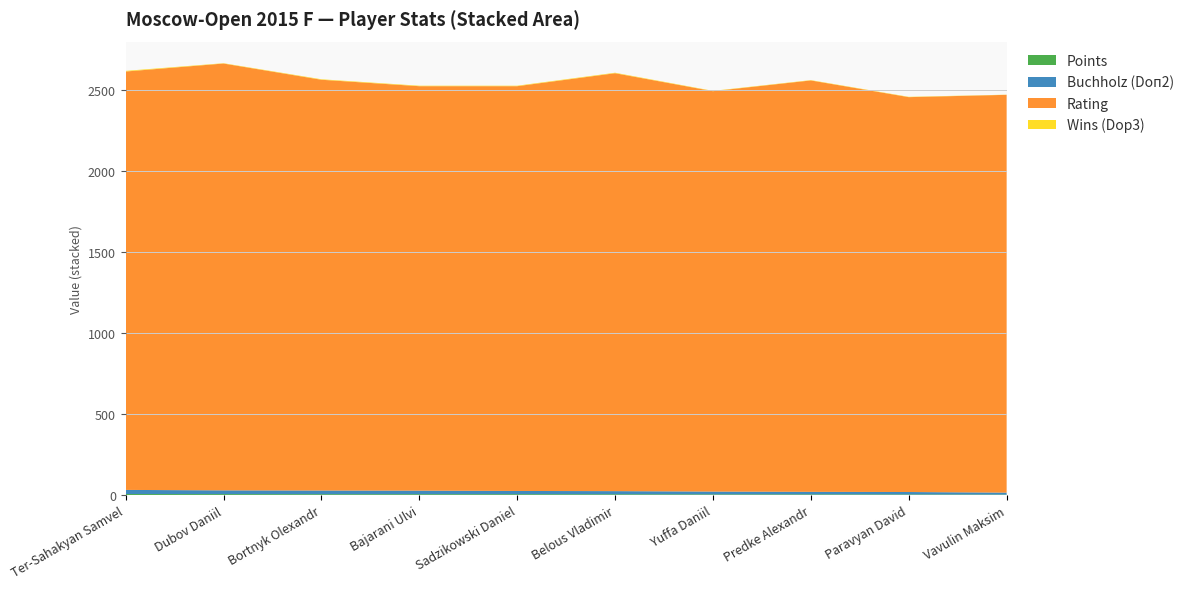

Reading right to left, what are all the values shown in this chart?

Points: 2.5	3.5	4.0	4.0	4.5	5.0	5.0	5.0	5.5	6.0
Buchholz (Doп2): 12.2	15.0	15.5	17.2	19.5	20.0	22.0	22.8	23.2	25.5
Rating: 2453.0	2435.0	2537.0	2469.0	2577.0	2496.0	2494.0	2533.0	2632.0	2580.0
Wins (Dop3): 1.0	2.0	2.0	2.0	3.0	3.0	3.0	3.0	2.0	4.0